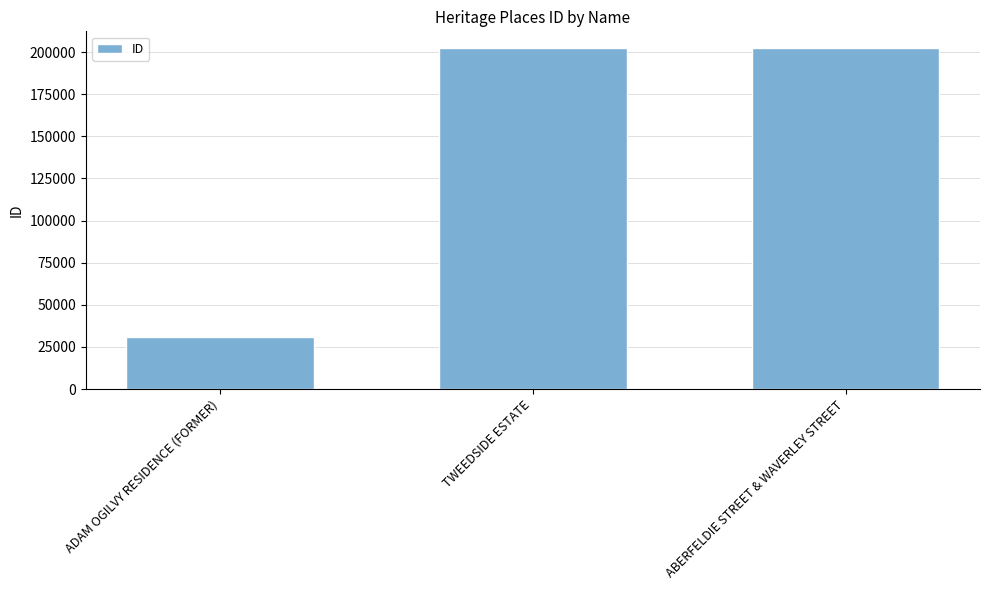

Between ABERFELDIE STREET & WAVERLEY STREET and ADAM OGILVY RESIDENCE (FORMER), which is larger?

ABERFELDIE STREET & WAVERLEY STREET